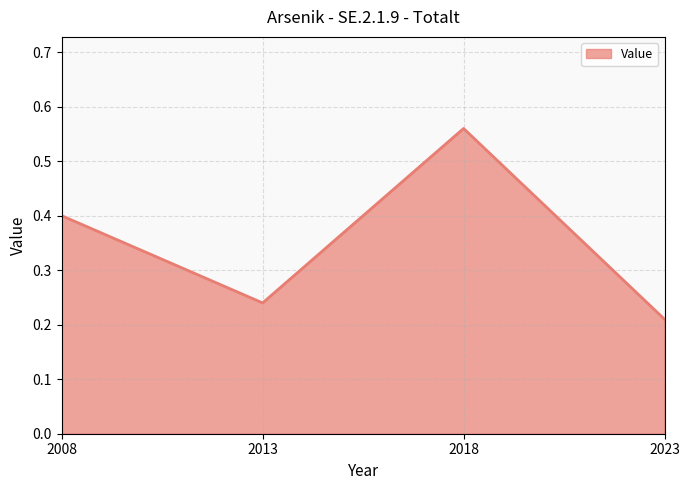

What is the sum of the values at 2008 and 2018?

1.0